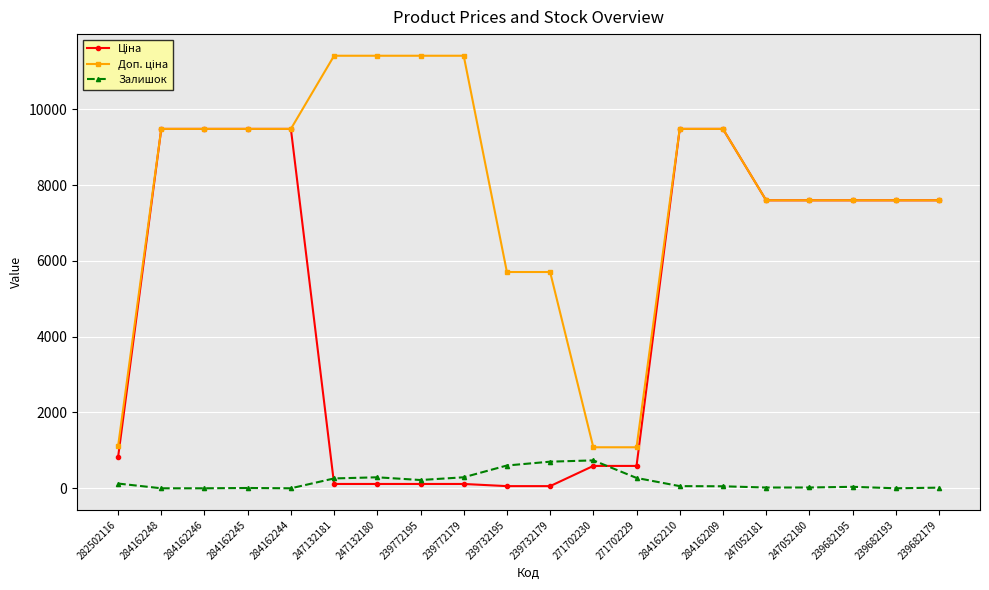

Is this an area chart (filled region under the line)?

No